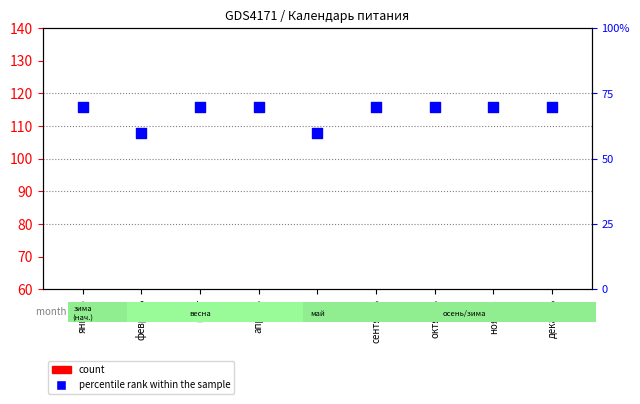

Which series contains the highest Y value?

percentile rank within the sample